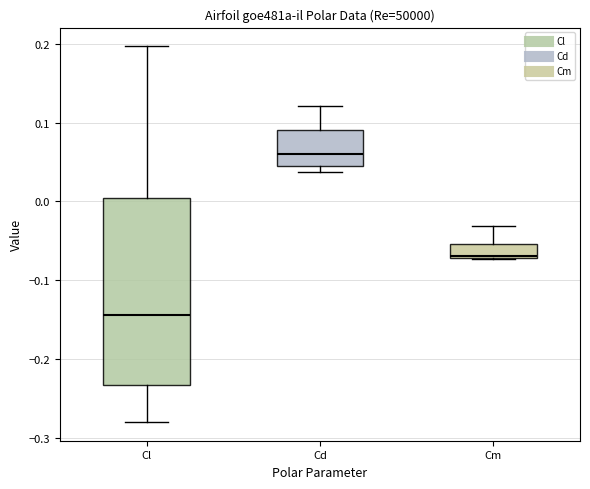

Reading left to right, transcribe this box plot: for each box, give where its median line is, the range the box spans, and where its two whiskers end, as read against the y-axis. The values are not printed on the chart, so give them approximately, as read against the axis.

Cl: median -0.14, box -0.23 to 0.00, whiskers -0.28 to 0.20
Cd: median 0.06, box 0.04 to 0.09, whiskers 0.04 (just below the box's lower edge) to 0.12
Cm: median -0.07, box -0.07 to -0.05, whiskers -0.07 to -0.03